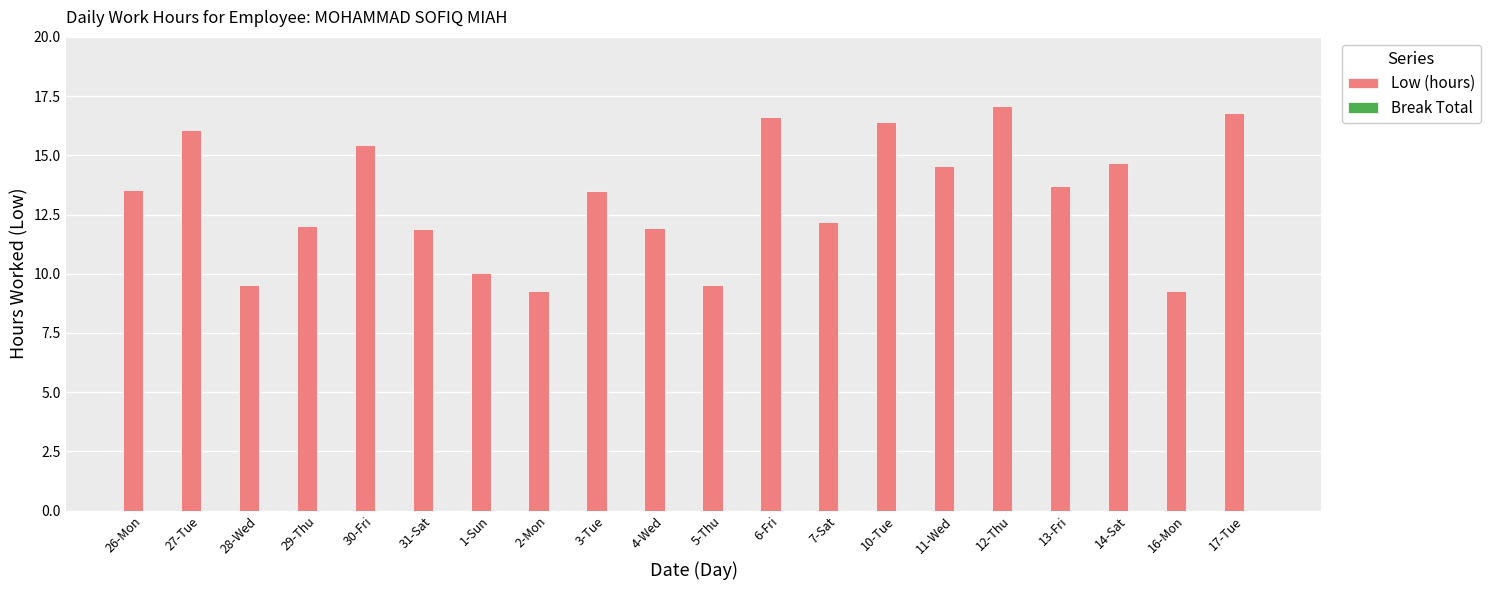

How many bars are there in total?

20